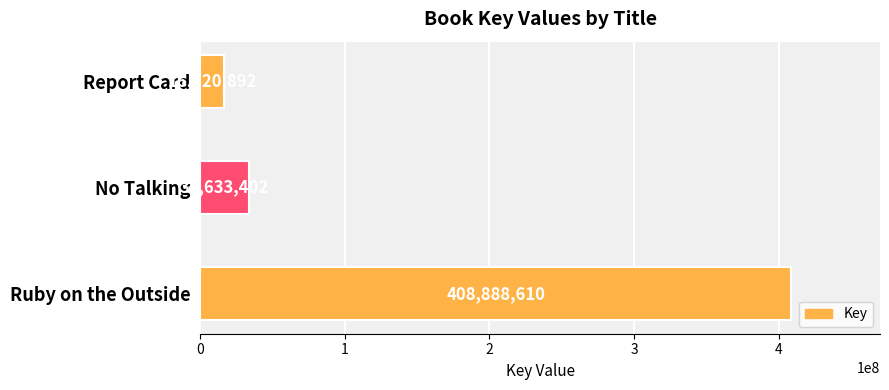

Reading bottom to top, extract all data points from this chart.

Ruby on the Outside=408888610	No Talking=33633402	Report Card=16220892